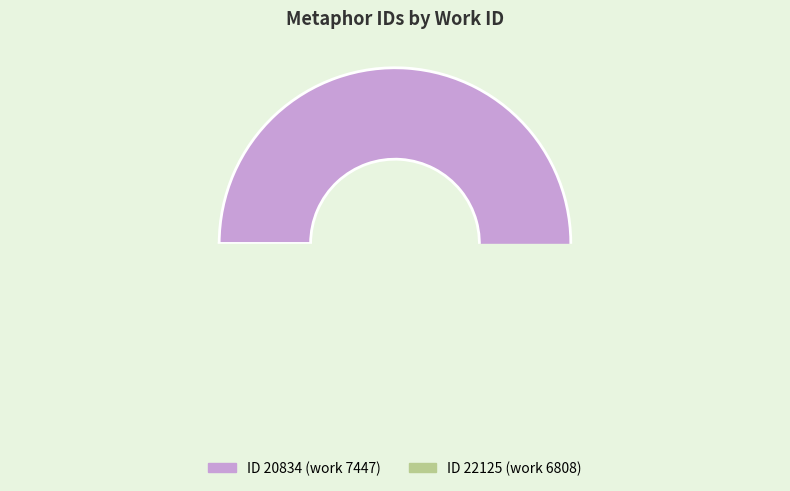

Which slice is the largest?

20834